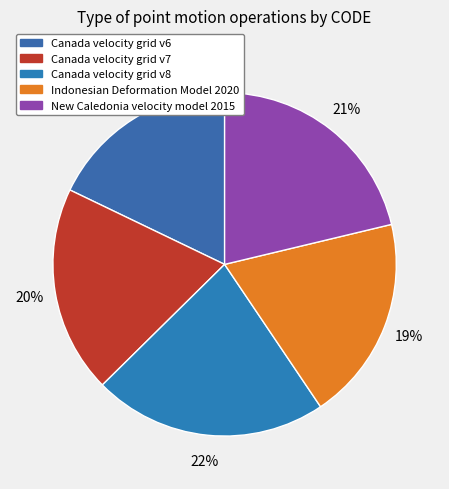

What is the smallest slice in the pie chart?

Canada velocity grid v6